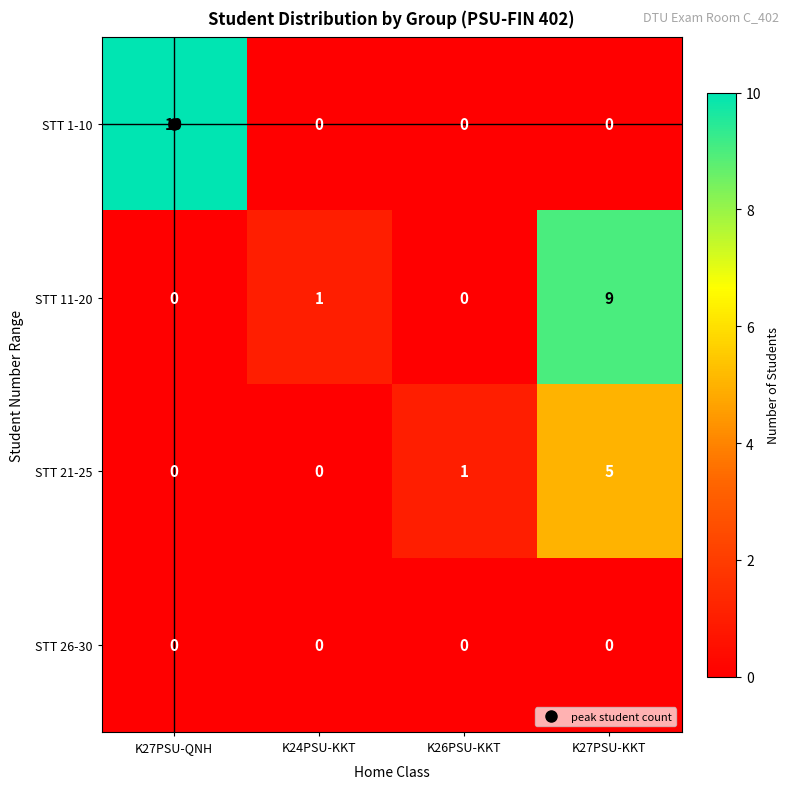

Where is STT 21-25 nearest to the value 2?

K26PSU-KKT